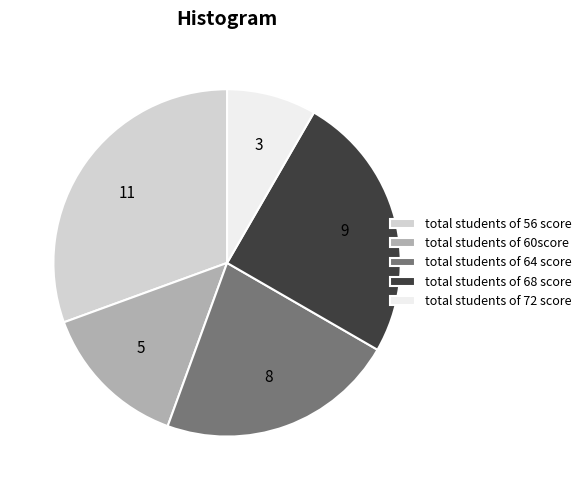

Rank the categories by value from highest to lowest.

total students of 56 score, total students of 68 score, total students of 64 score, total students of 60score, total students of 72 score